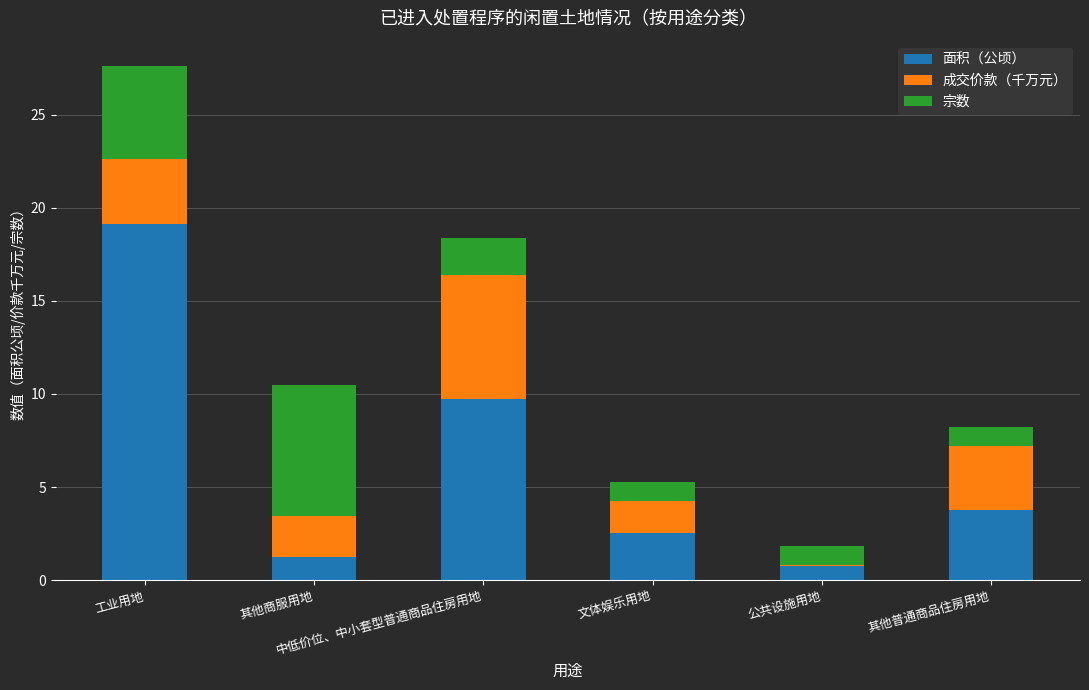

What is the highest value of the 面积（公顷） series?

19.1